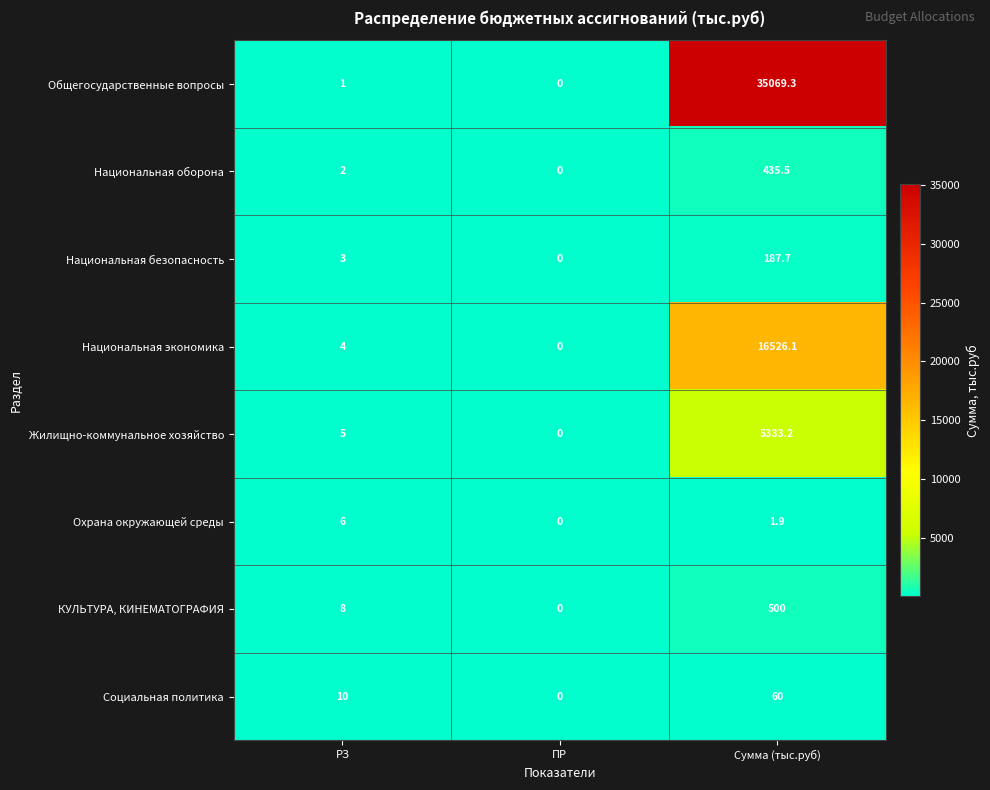

What is the average value of the Охрана окружающей среды series?

2.6